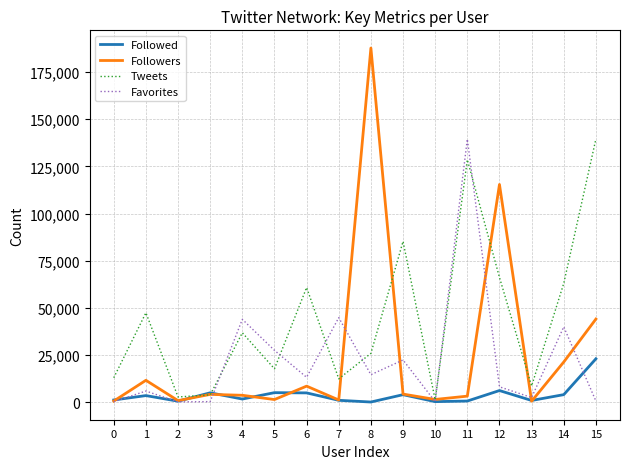

What value does the Favorites series have at 13, to the nearest 100?

2400